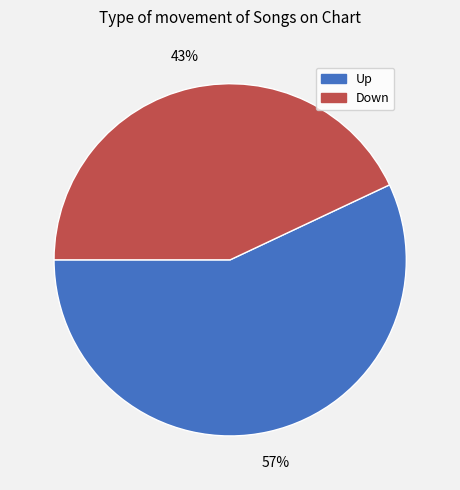

Is there any slice that represents more than half of the pie?

Yes